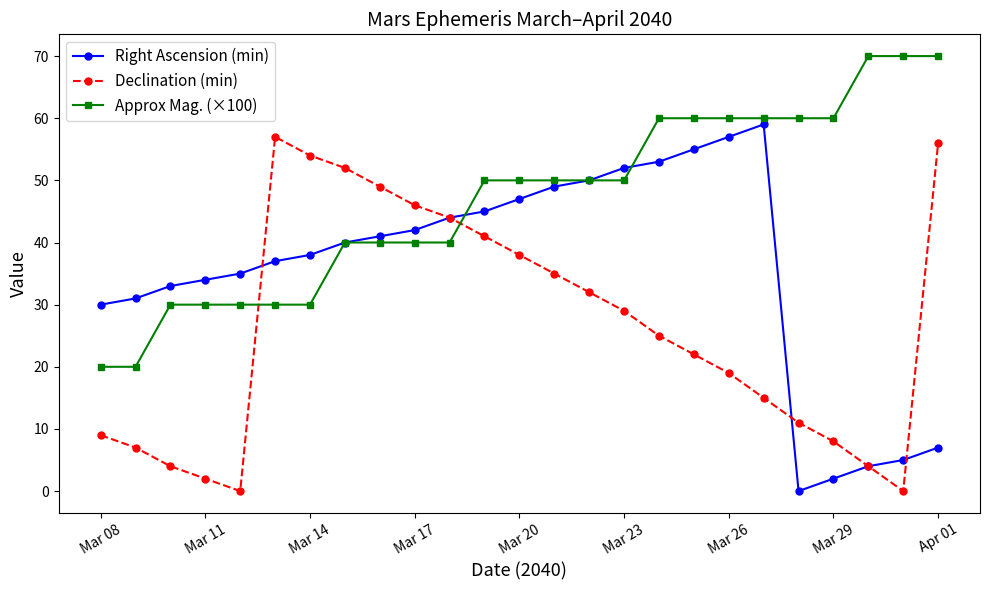

True or false: Declination (min) and Approx Mag. (×100) intersect in this chart.

True